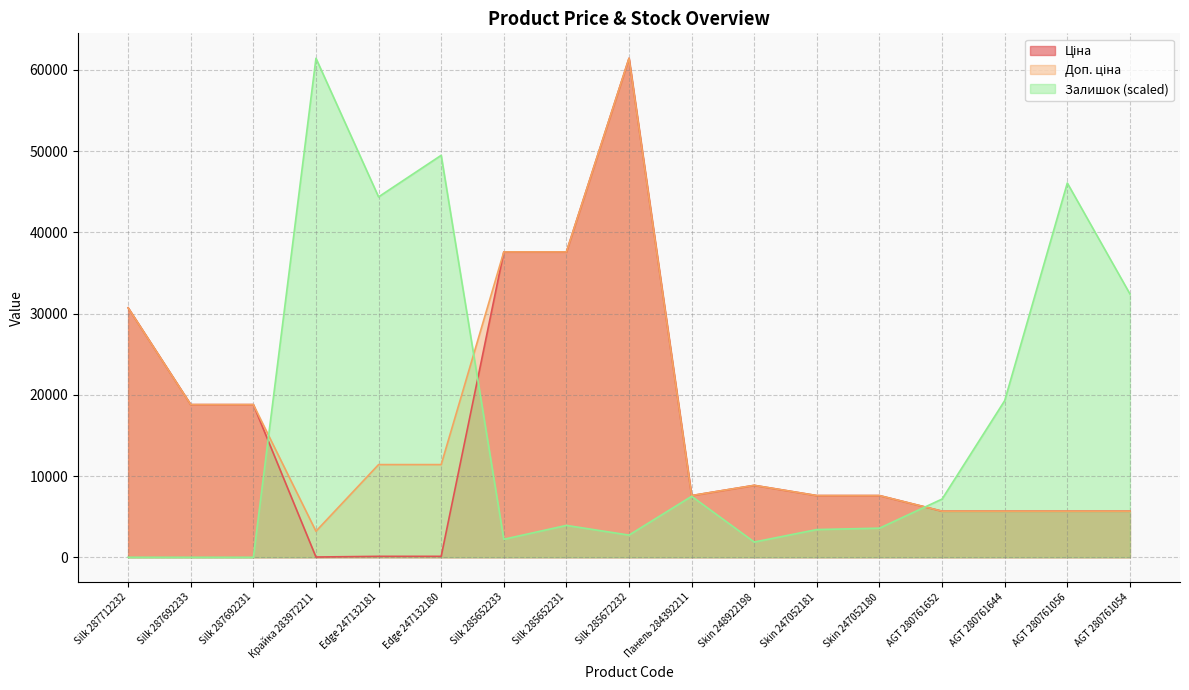

Reading right to left, extract all data points from this chart.

Ціна: AGT 280761054=5673.8	AGT 280761056=5673.8	AGT 280761644=5673.8	AGT 280761652=5673.8	Skin 247052180=7596.5	Skin 247052181=7596.5	Skin 248922198=8856.7	Панель 284392211=7596.5	Silk 285672232=61434.3	Silk 285652231=37593.6	Silk 285652233=37593.6	Edge 247132180=114.1	Edge 247132181=114.1	Крайка 283972211=32.0	Silk 287692231=18796.8	Silk 287692233=18796.8	Silk 287712232=30717.1
Доп. ціна: AGT 280761054=5673.8	AGT 280761056=5673.8	AGT 280761644=5673.8	AGT 280761652=5673.8	Skin 247052180=7596.5	Skin 247052181=7596.5	Skin 248922198=8856.7	Панель 284392211=7596.5	Silk 285672232=61434.3	Silk 285652231=37593.6	Silk 285652233=37593.6	Edge 247132180=11410.0	Edge 247132181=11410.0	Крайка 283972211=3205.0	Silk 287692231=18796.8	Silk 287692233=18796.8	Silk 287712232=30717.1
Залишок: AGT 280761054=32423.6	AGT 280761056=46075.7	AGT 280761644=19283.5	AGT 280761652=7167.3	Skin 247052180=3583.7	Skin 247052181=3413.0	Skin 248922198=1877.2	Панель 284392211=7508.6	Silk 285672232=2730.4	Silk 285652231=3925.0	Silk 285652233=2218.5	Edge 247132180=49488.7	Edge 247132181=44369.2	Крайка 283972211=61434.3	Silk 287692231=0.0	Silk 287692233=0.0	Silk 287712232=0.0